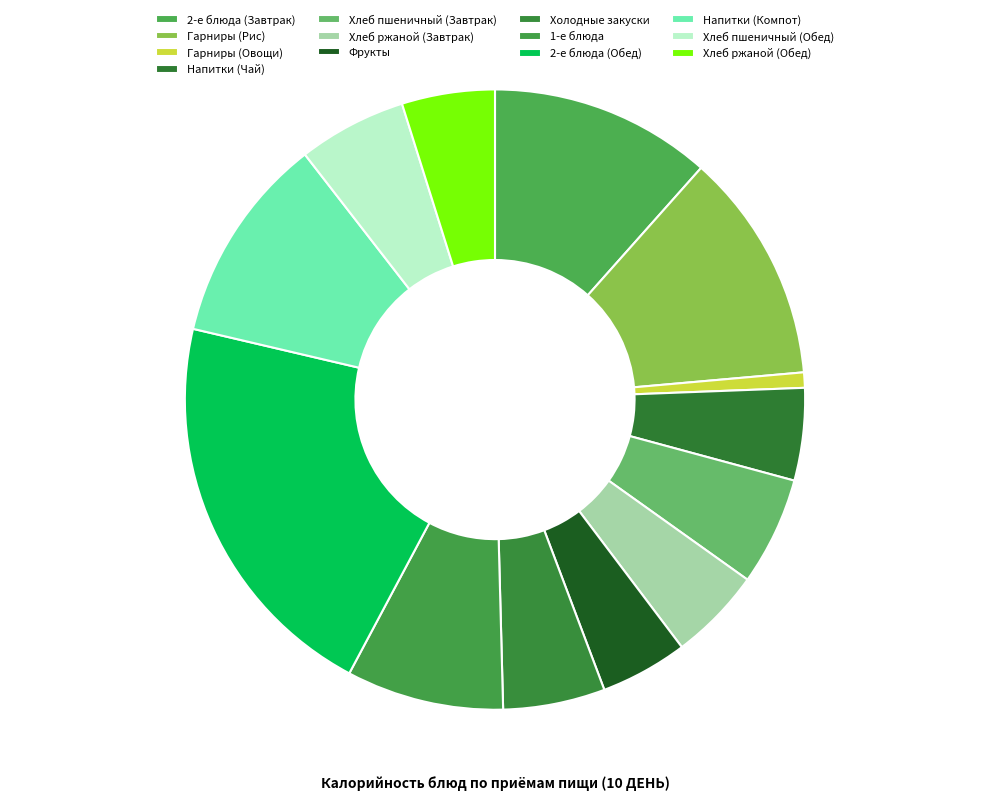

Which category has the smallest portion of the pie?

Гарниры (Овощи)